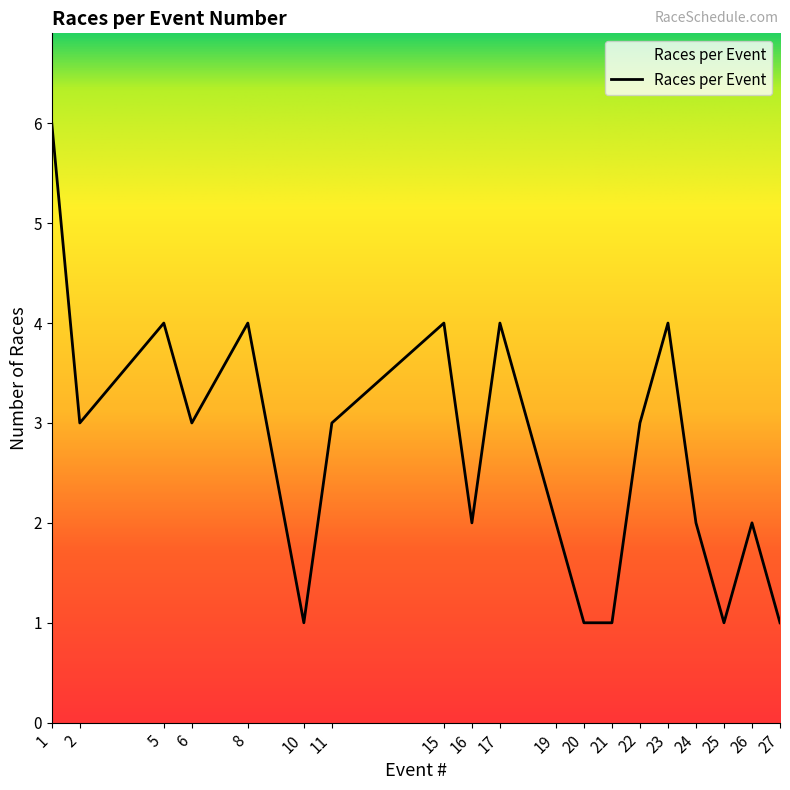

Where does the data first go above 3?

1